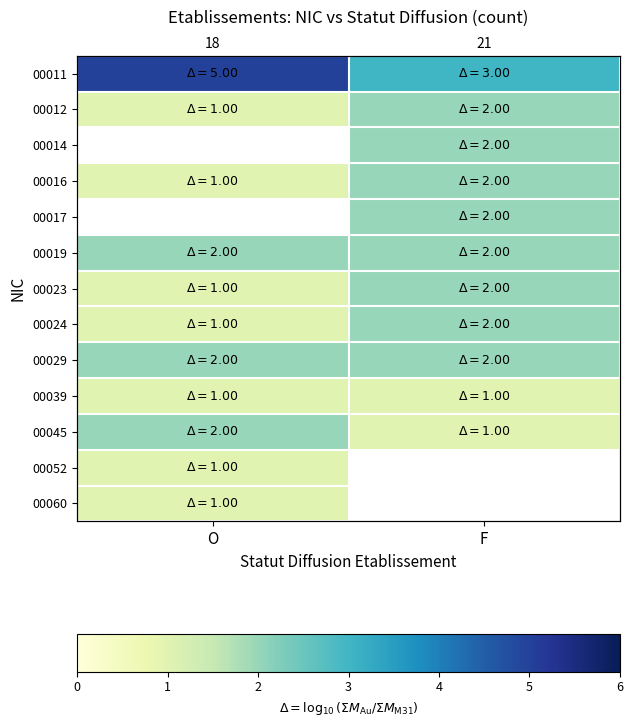

Which series has the largest range (max minus min)?

00011